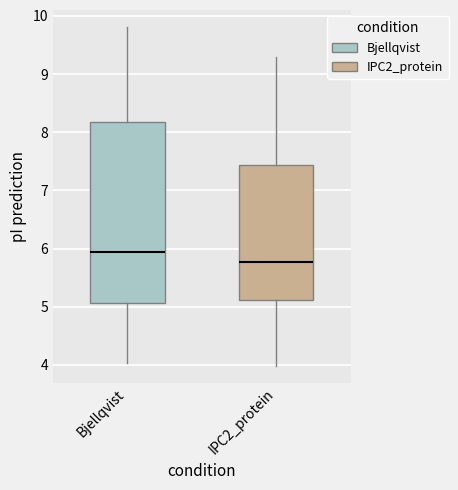

Comparing the boxes themselves (not the whiskers), which one is the tallest?

Bjellqvist